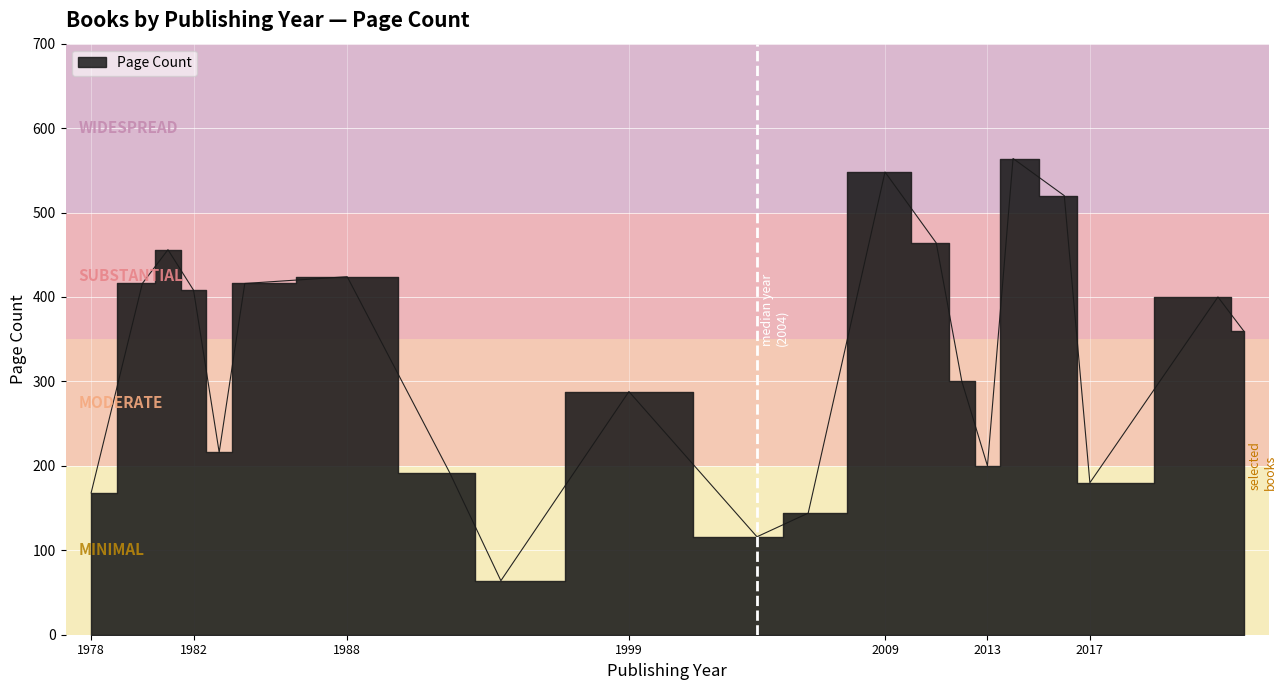

Which has a higher value, 1999 or 2011?

2011